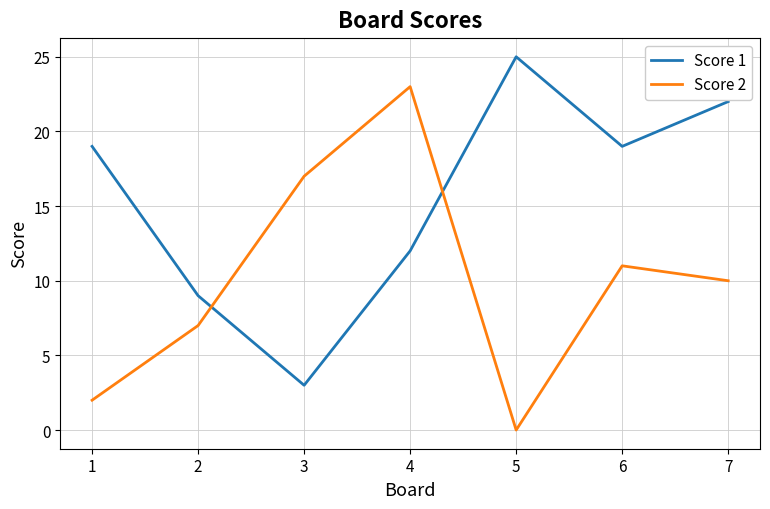

What is the difference between the Score 2 values at 5 and 3?

17